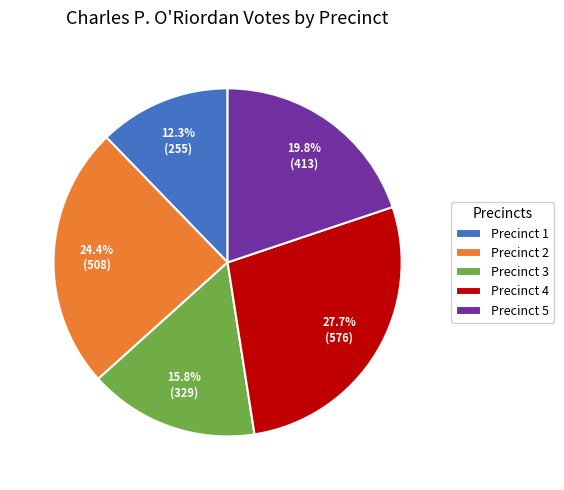

To the nearest percent, what is the combined percentage of Precinct 4 and Precinct 5?

48%